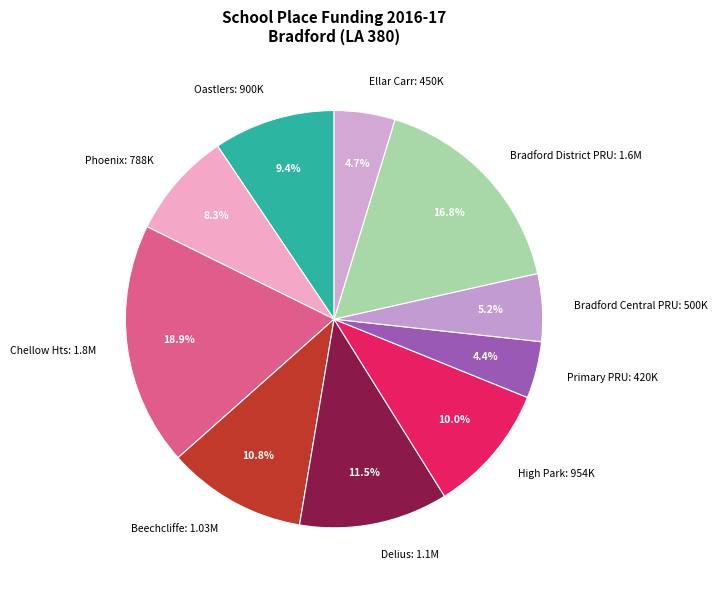

Count the number of slices in the pie.

10